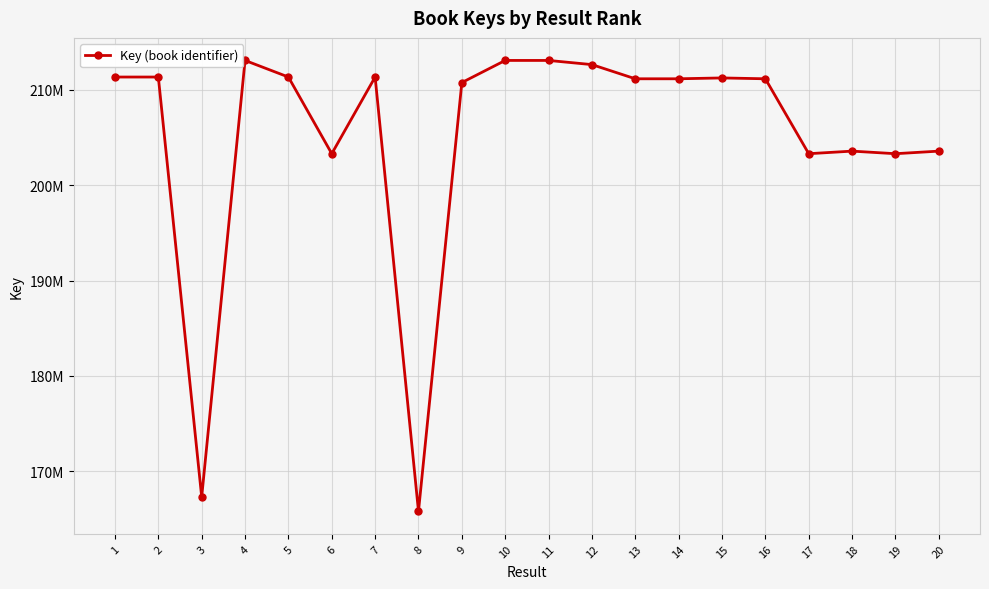

True or false: the data shows 134203280 at 4.

False